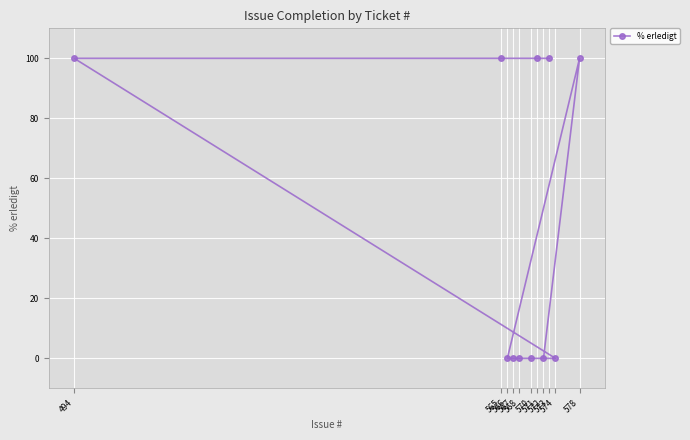

The value at 570 is -53. True or false?

False